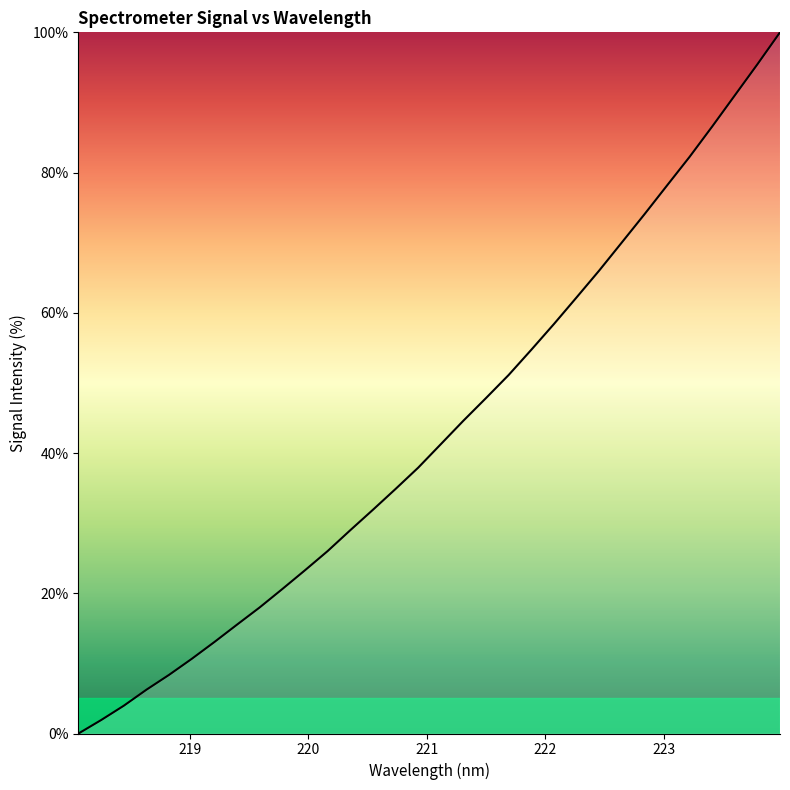

What is the greatest value displayed?

100.0